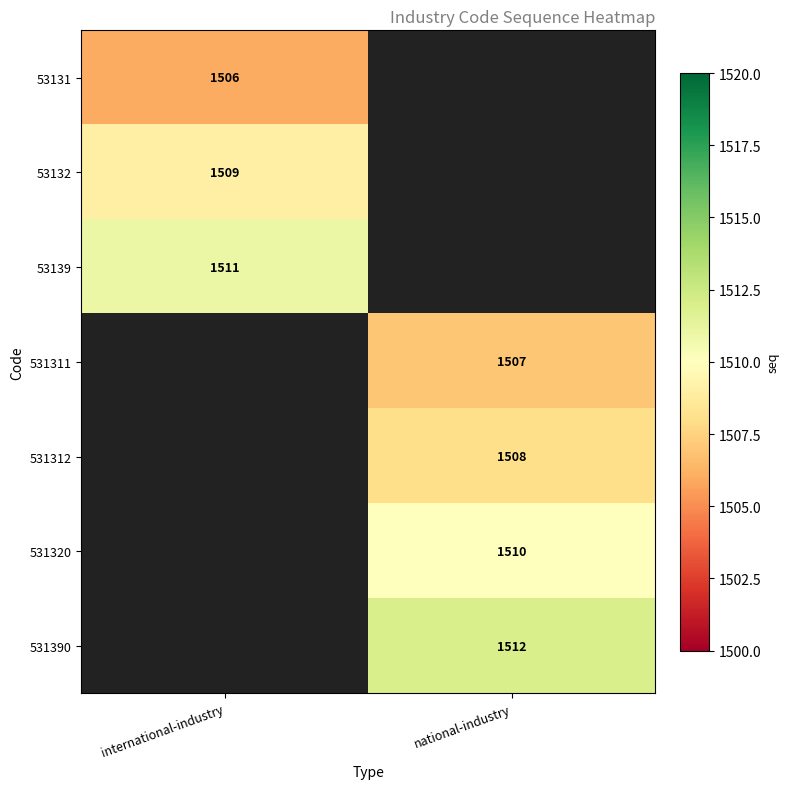

The value of 531320 at national-industry is 2372.1. True or false?

False